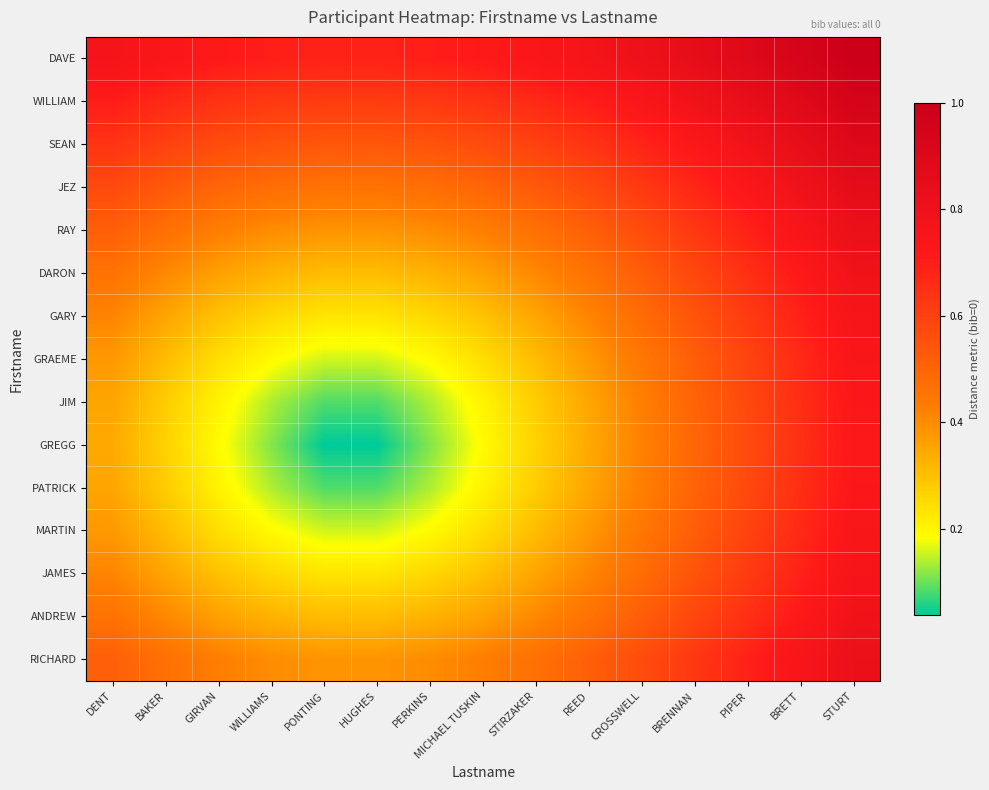

What is the difference between the highest and lowest values at BAKER?

0.5